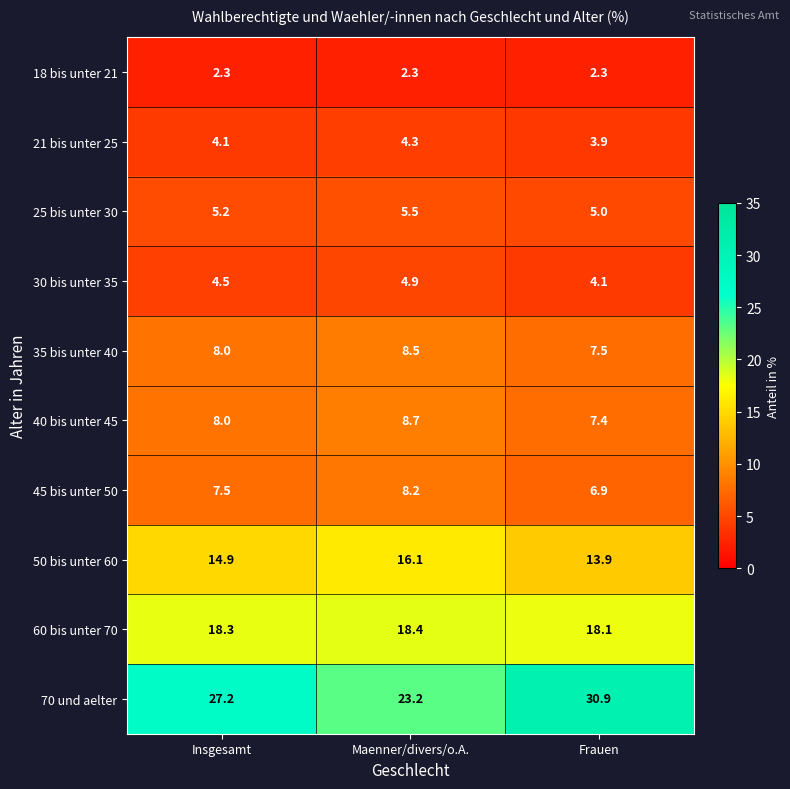

List the labels in order of 25 bis unter 30 value, smallest first.

Frauen, Insgesamt, Maenner/divers/o.A.